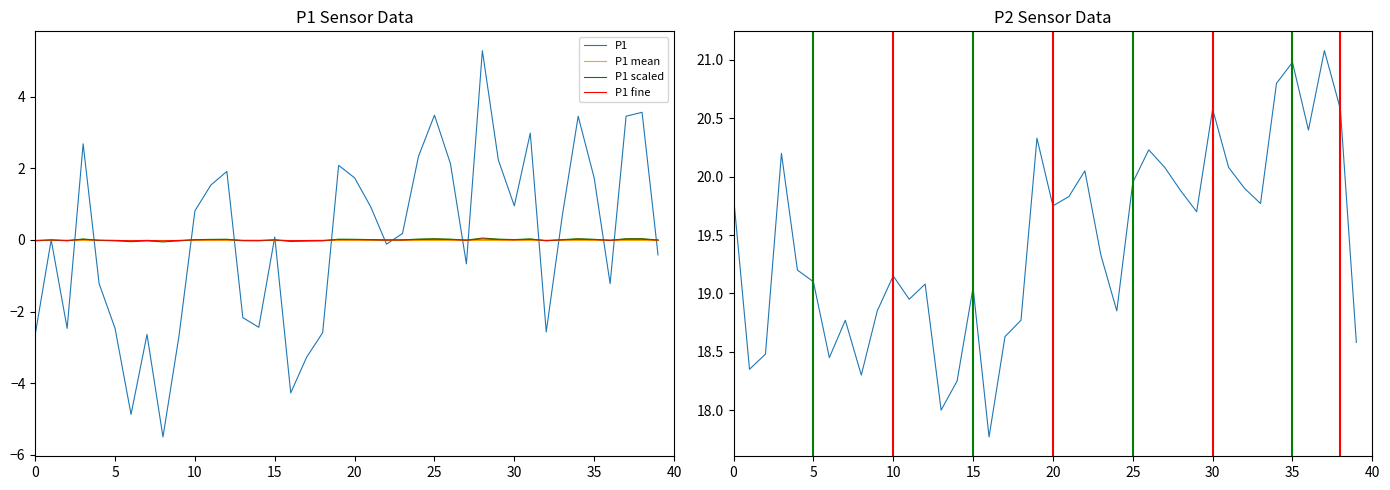

Between 0 and 29, which series saw the biggest shift?

P1